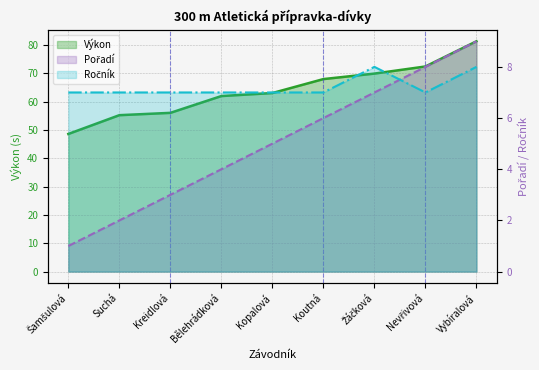

Reading left to right, list all the values displayed in this chart.

Pořadí: Šamšulová=1.0	Suchá=2.0	Kreidlová=3.0	Bělehrádková=4.0	Kopalová=5.0	Koutná=6.0	Žáčková=7.0	Nevřivová=8.0	Vybíralová=9.0
Výkon: Šamšulová=48.6	Suchá=55.2	Kreidlová=56.0	Bělehrádková=62.0	Kopalová=63.0	Koutná=68.0	Žáčková=69.9	Nevřivová=72.4	Vybíralová=81.3
Ročník: Šamšulová=7.0	Suchá=7.0	Kreidlová=7.0	Bělehrádková=7.0	Kopalová=7.0	Koutná=7.0	Žáčková=8.0	Nevřivová=7.0	Vybíralová=8.0